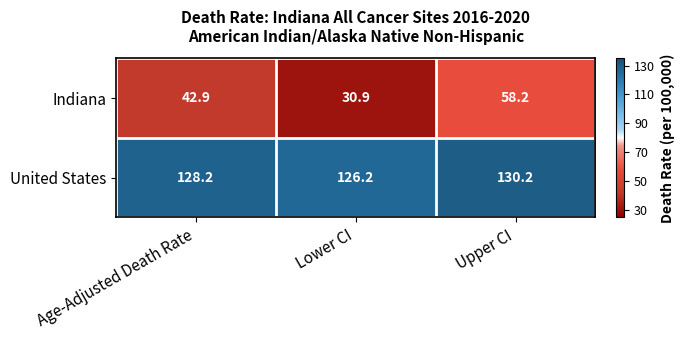

Reading left to right, list all the values displayed in this chart.

Indiana: 42.9	30.9	58.2
United States: 128.2	126.2	130.2